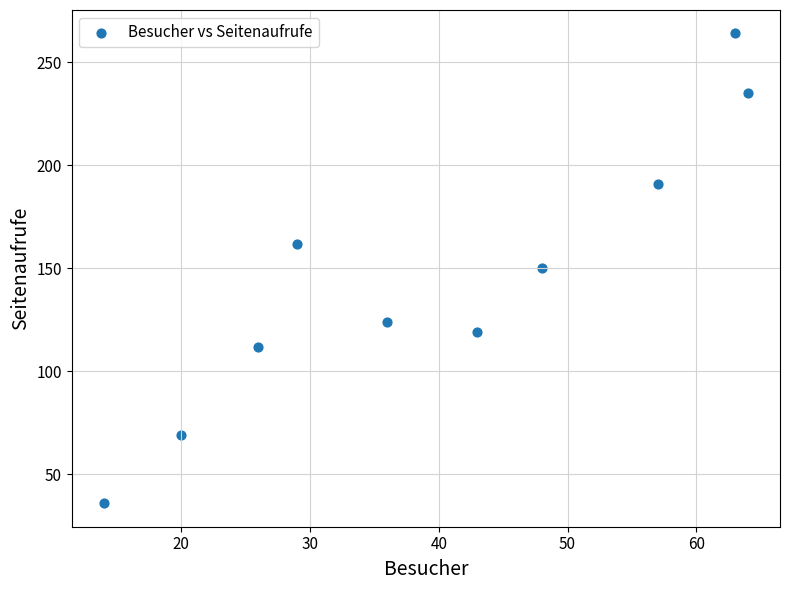

What is the range of X values (max minus min)?

50